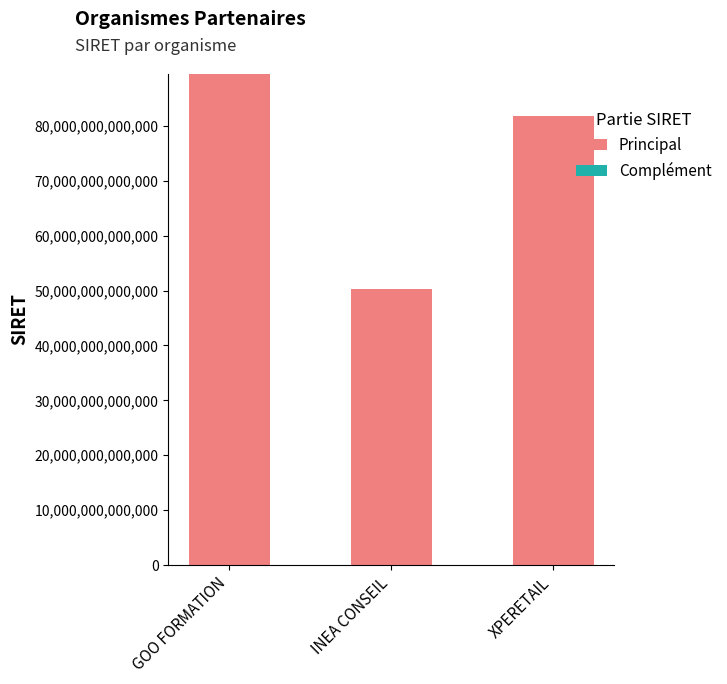

Is it true that Principal equals 81750845000000 at XPERETAIL?

True